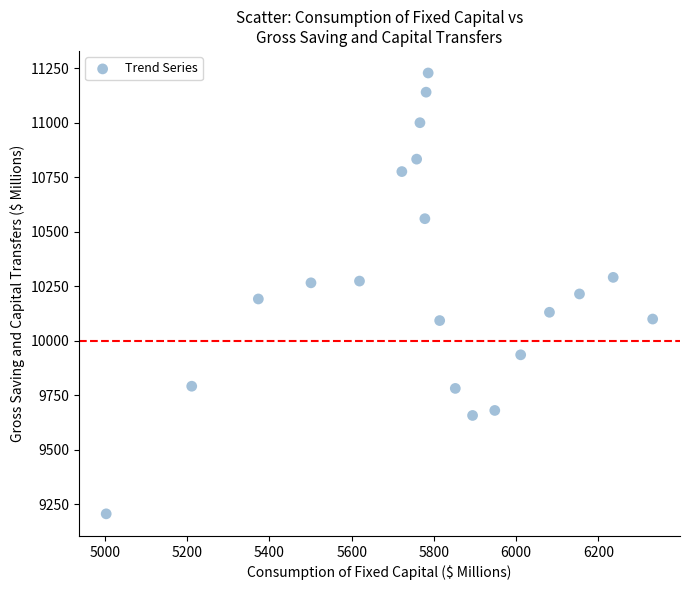

What is the range of Y values (max minus min)?

2021